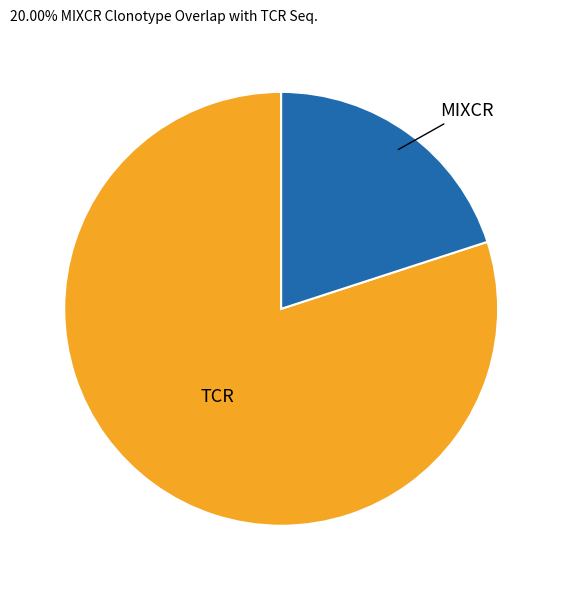

Does any single category account for the majority?

Yes